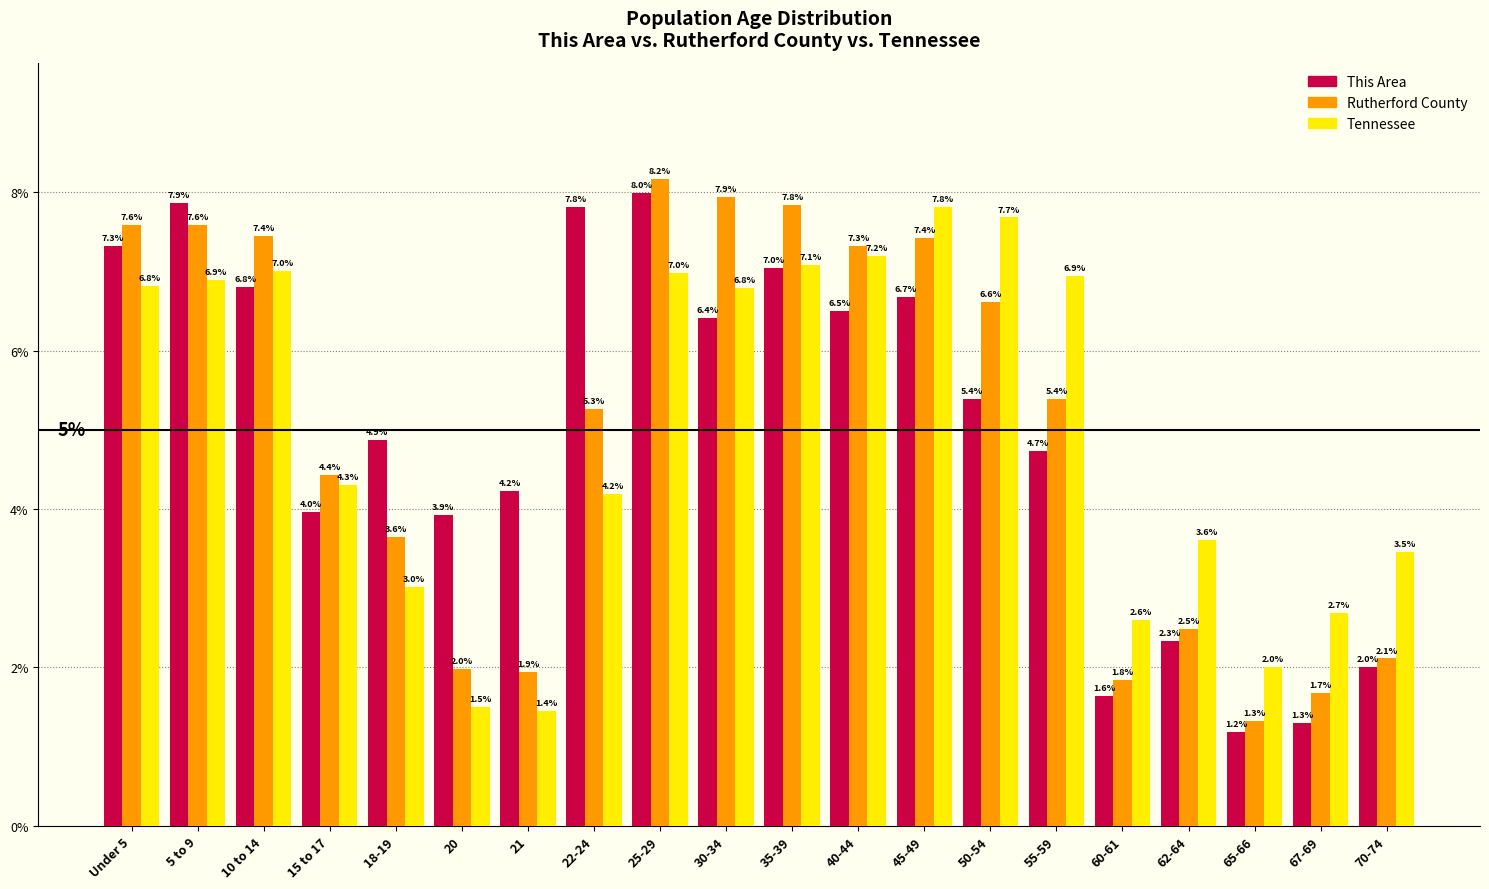

Reading left to right, list all the values displayed in this chart.

This Area: Under 5=7.3	5 to 9=7.9	10 to 14=6.8	15 to 17=4.0	18-19=4.9	20=3.9	21=4.2	22-24=7.8	25-29=8.0	30-34=6.4	35-39=7.0	40-44=6.5	45-49=6.7	50-54=5.4	55-59=4.7	60-61=1.6	62-64=2.3	65-66=1.2	67-69=1.3	70-74=2.0
Rutherford County: Under 5=7.6	5 to 9=7.6	10 to 14=7.4	15 to 17=4.4	18-19=3.6	20=2.0	21=1.9	22-24=5.3	25-29=8.2	30-34=7.9	35-39=7.8	40-44=7.3	45-49=7.4	50-54=6.6	55-59=5.4	60-61=1.8	62-64=2.5	65-66=1.3	67-69=1.7	70-74=2.1
Tennessee: Under 5=6.8	5 to 9=6.9	10 to 14=7.0	15 to 17=4.3	18-19=3.0	20=1.5	21=1.4	22-24=4.2	25-29=7.0	30-34=6.8	35-39=7.1	40-44=7.2	45-49=7.8	50-54=7.7	55-59=6.9	60-61=2.6	62-64=3.6	65-66=2.0	67-69=2.7	70-74=3.5